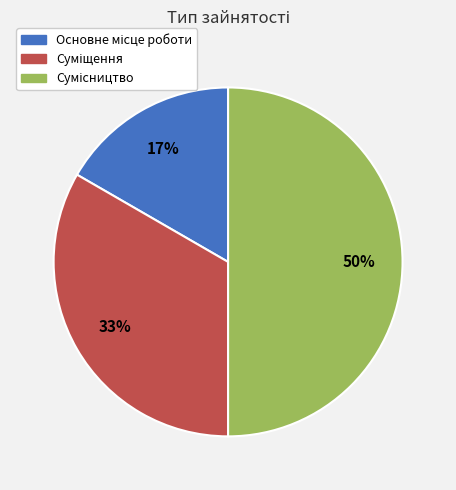

To the nearest percent, what is the average slice percentage?

33%